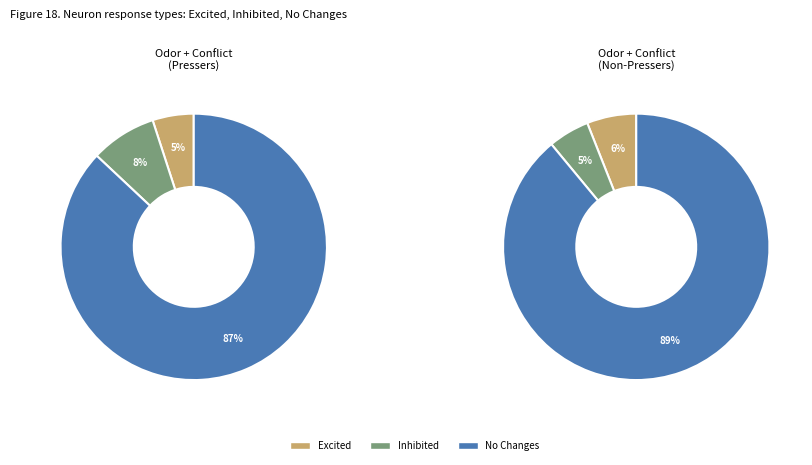

Is it true that Odor + Conflict (Non-Pressers) is 48% of the pie?

False